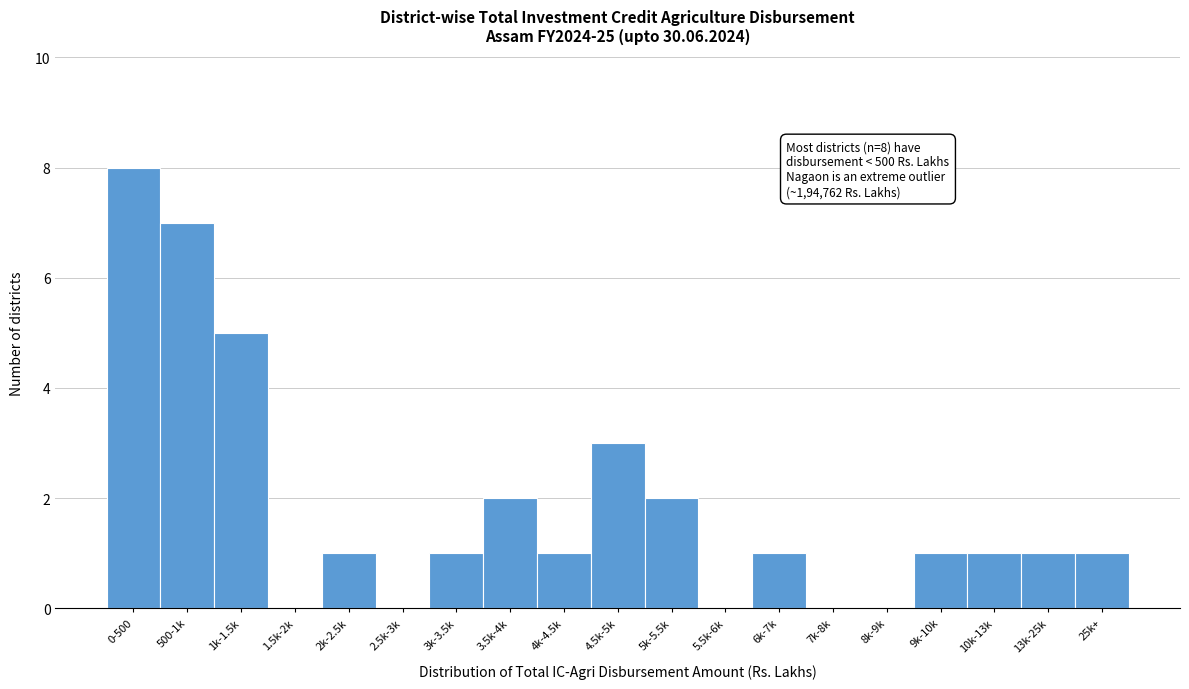

Reading left to right, what are all the values shown in this chart?

0-500=8	500-1k=7	1k-1.5k=5	1.5k-2k=0	2k-2.5k=1	2.5k-3k=0	3k-3.5k=1	3.5k-4k=2	4k-4.5k=1	4.5k-5k=3	5k-5.5k=2	5.5k-6k=0	6k-7k=1	7k-8k=0	8k-9k=0	9k-10k=1	10k-13k=1	13k-25k=1	25k+=1